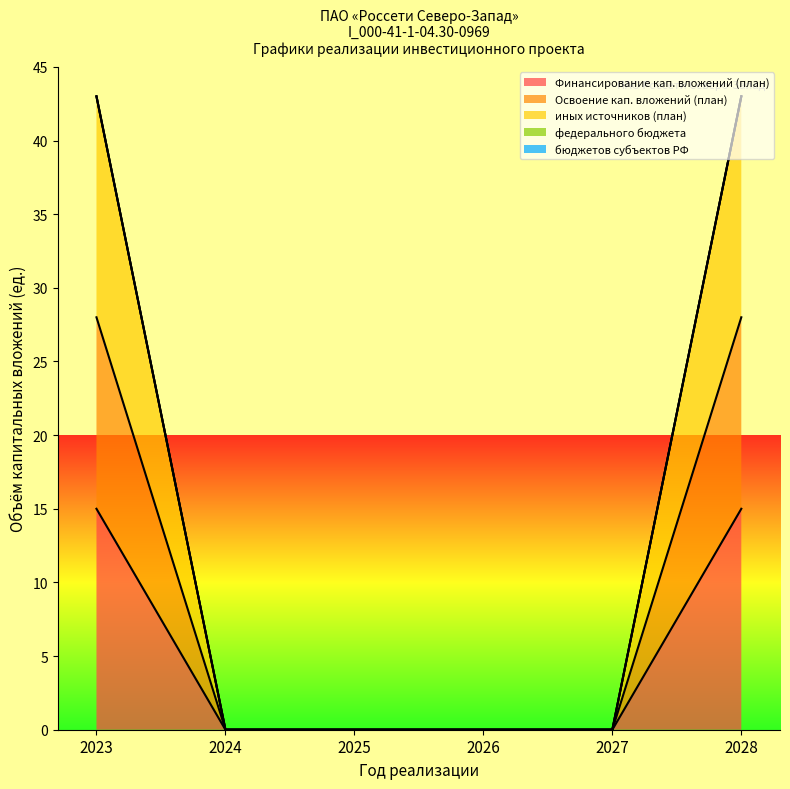

Count the number of data series in this chart.

5